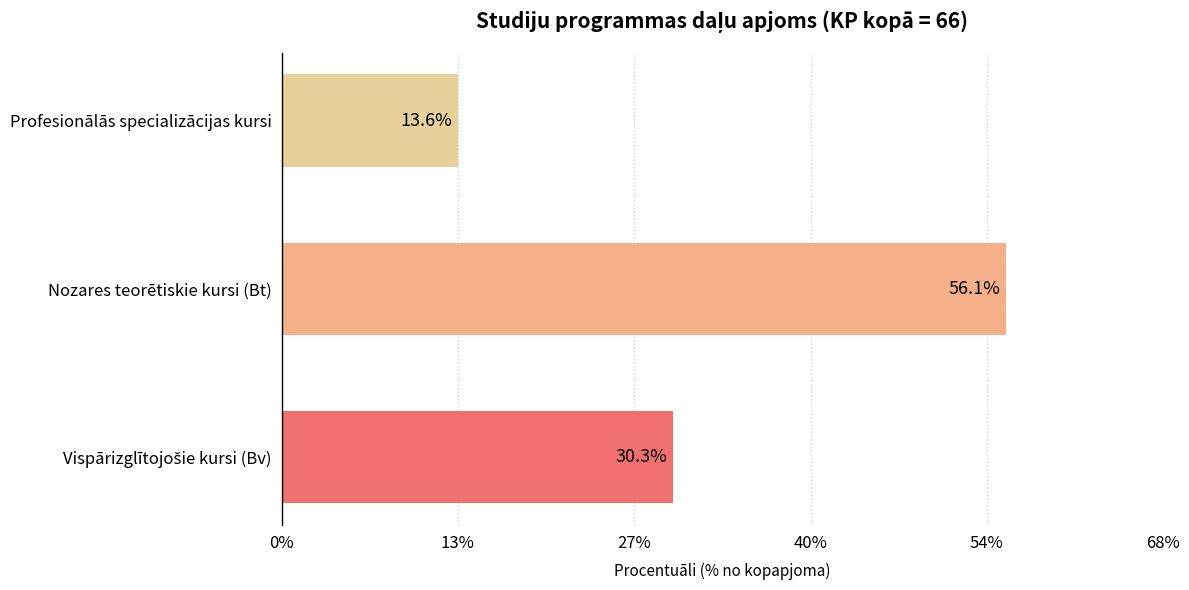

Are the bars horizontal?

Yes